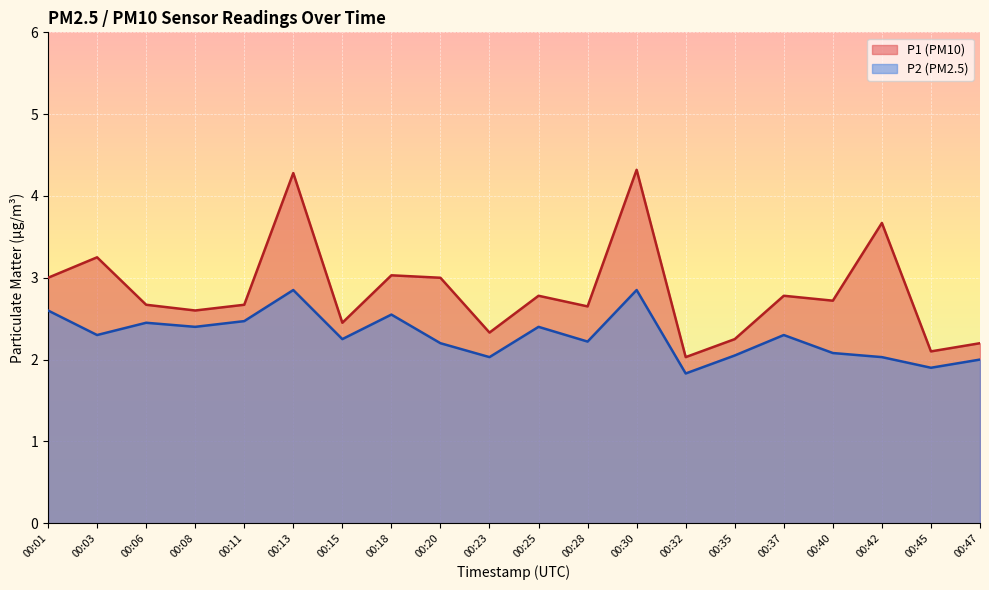

What is the total value across all series at 00:01?

5.6